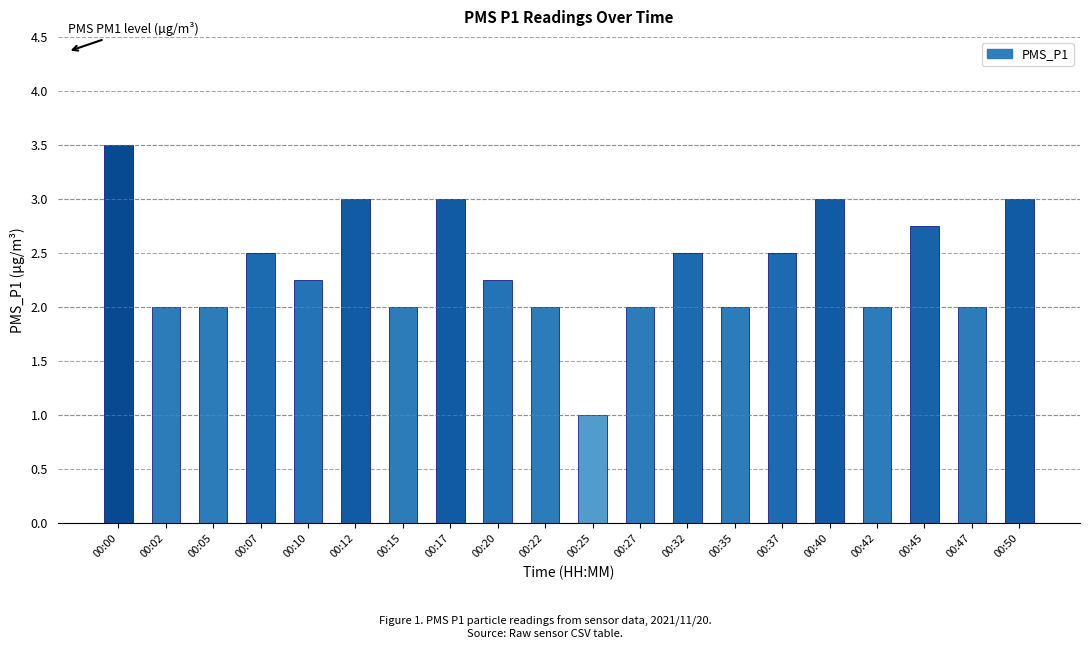

What value does the data have at 00:25?

1.0